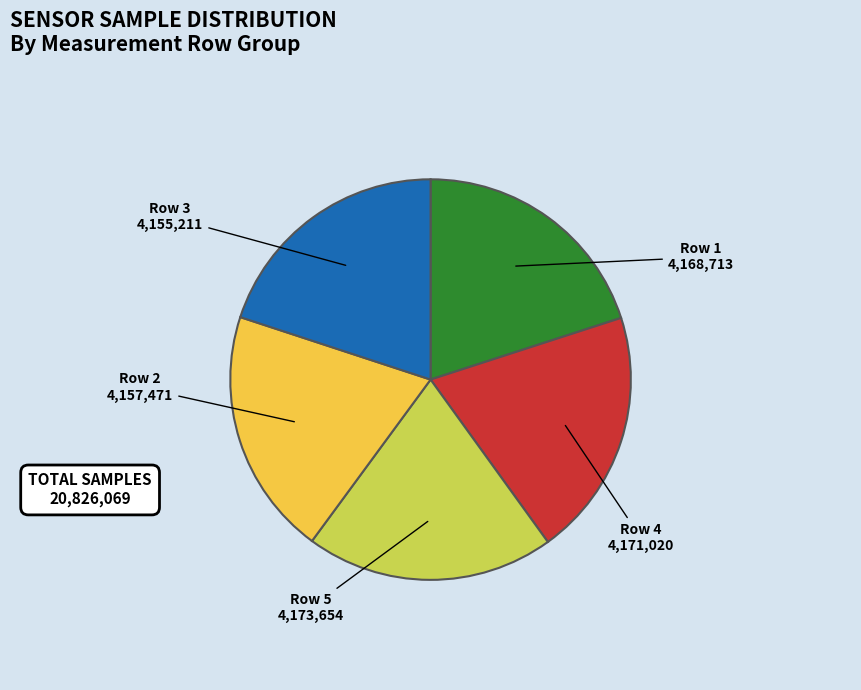

How many segments does this pie chart have?

5